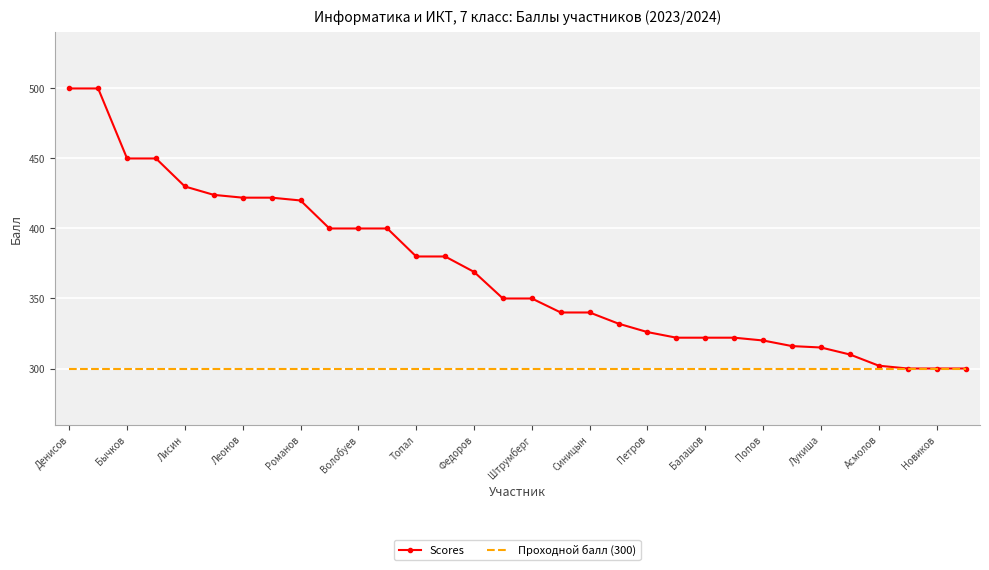

Which series has the widest spread of values?

Scores